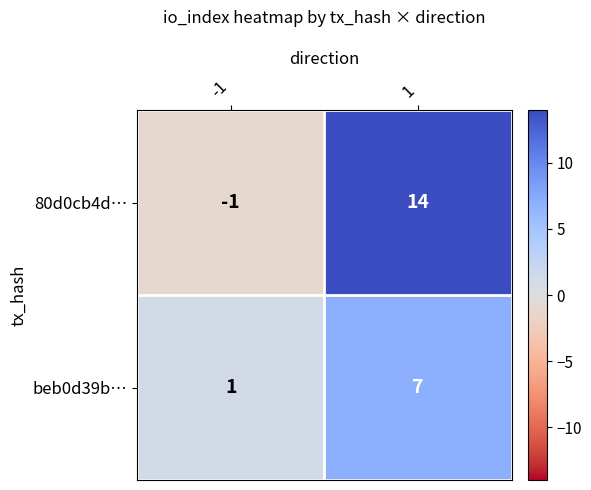

At 1, list the series in order from largest to smallest.

80d0cb4d…, beb0d39b…